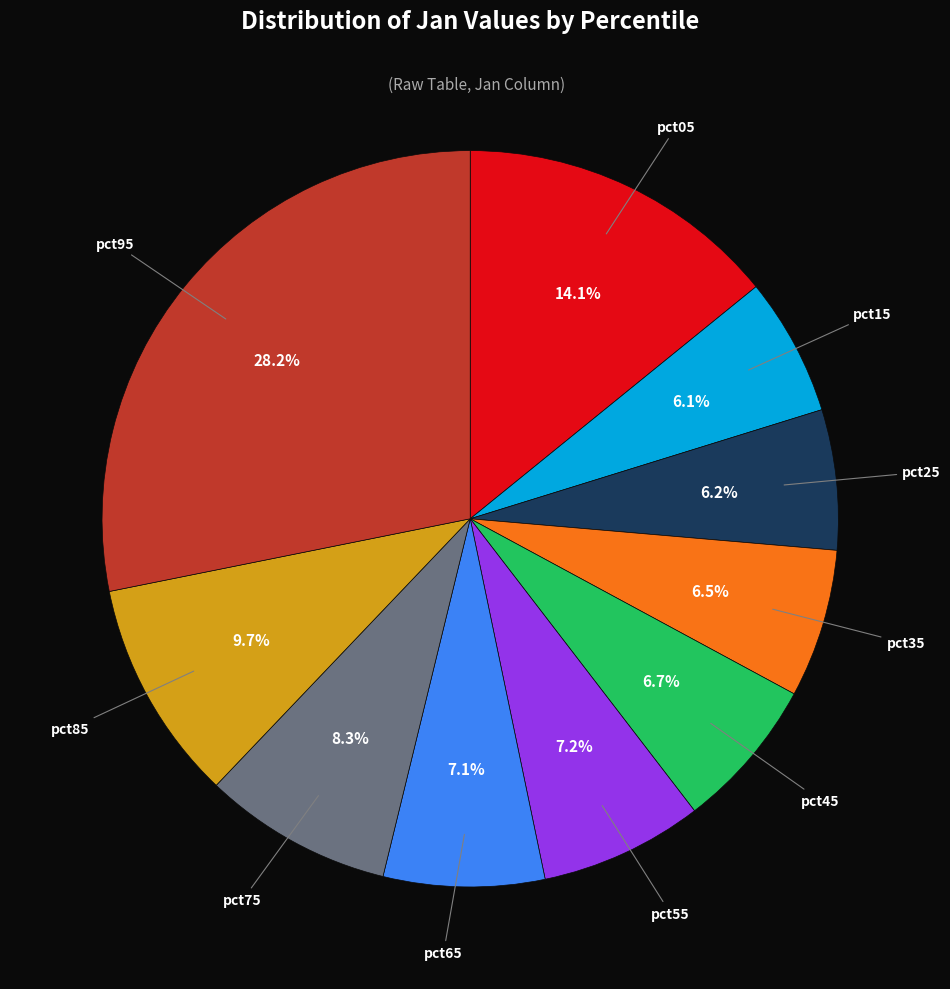

Do pct05 and pct95 together represent more than half of the pie?

No